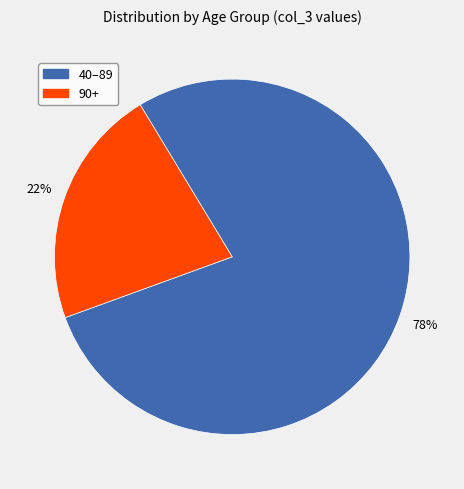

Is there any slice that represents more than half of the pie?

Yes